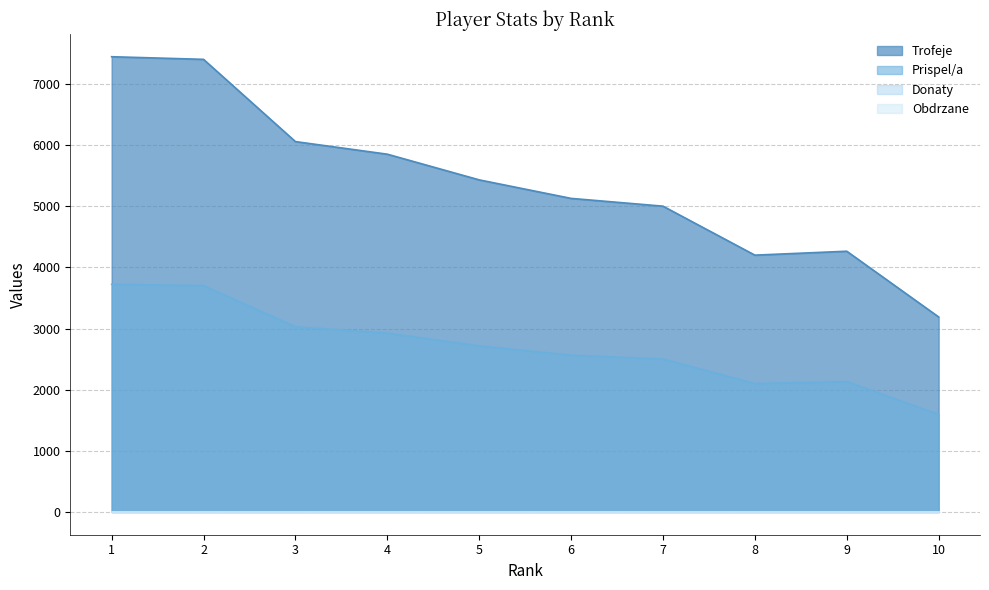

The value of Prispel/a at 6 is 2564. True or false?

True